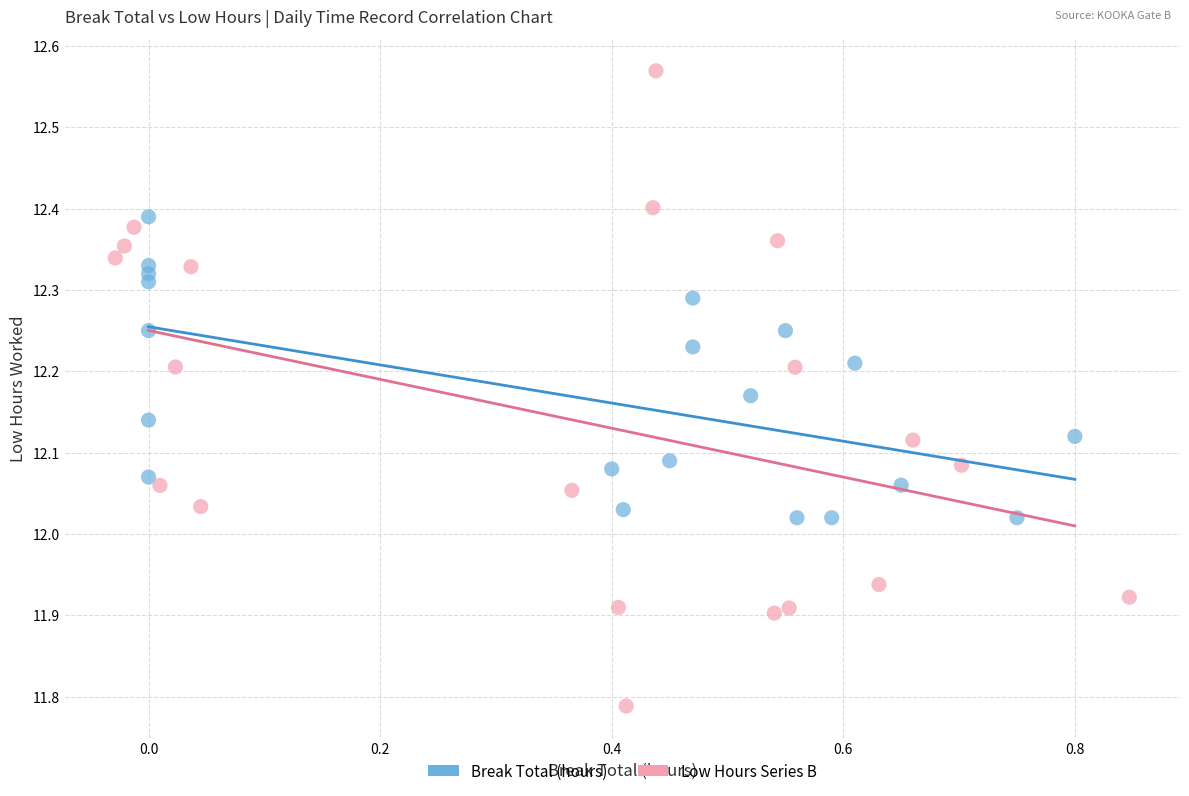

Which series contains the lowest Y value?

Low Hours Series B